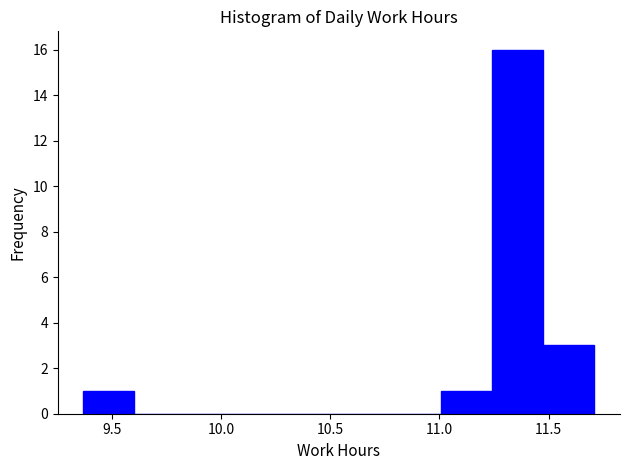

Which range on the x-axis has the tallest bar?

11.25 to 11.50